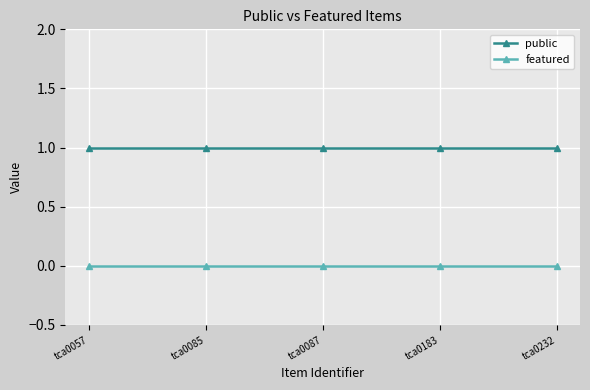

The value of public at tca0183 is 0. True or false?

False